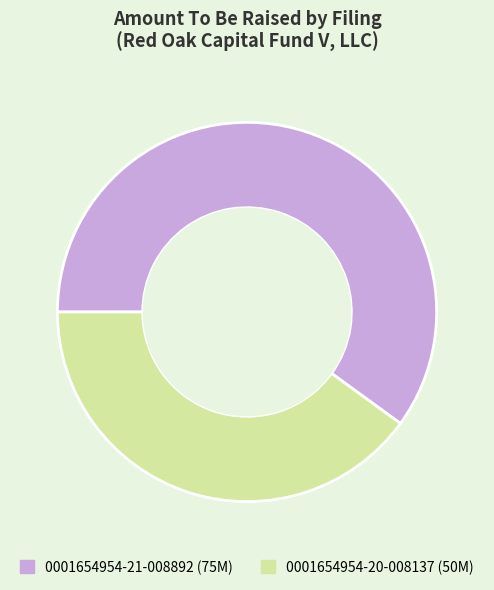

Between 0001654954-21-008892 (75M) and 0001654954-20-008137 (50M), which is larger?

0001654954-21-008892 (75M)